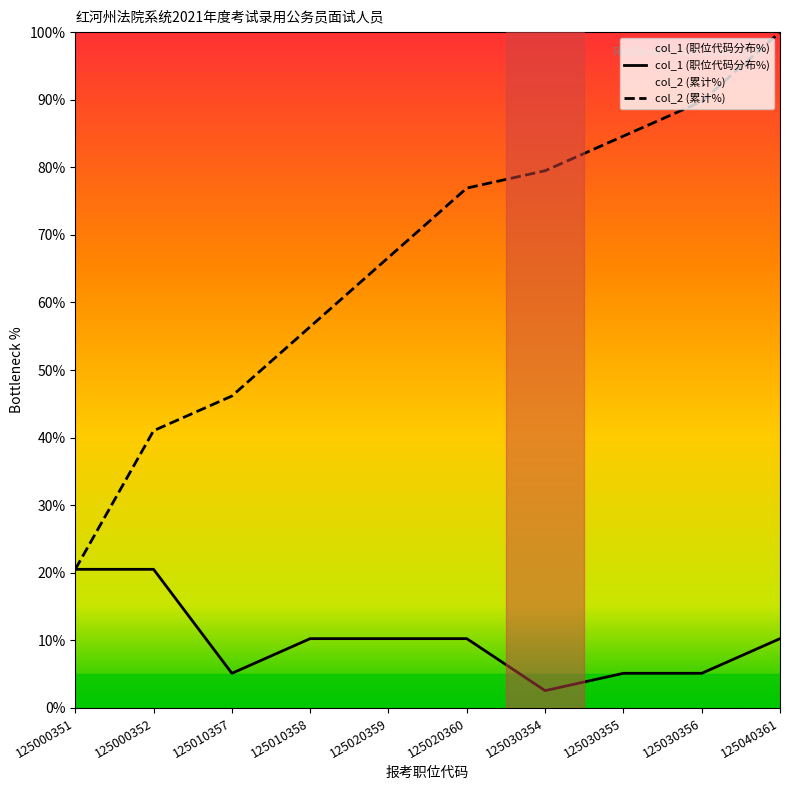

Which series changed the most between 125010357 and 125030356?

col_2 (累计%)